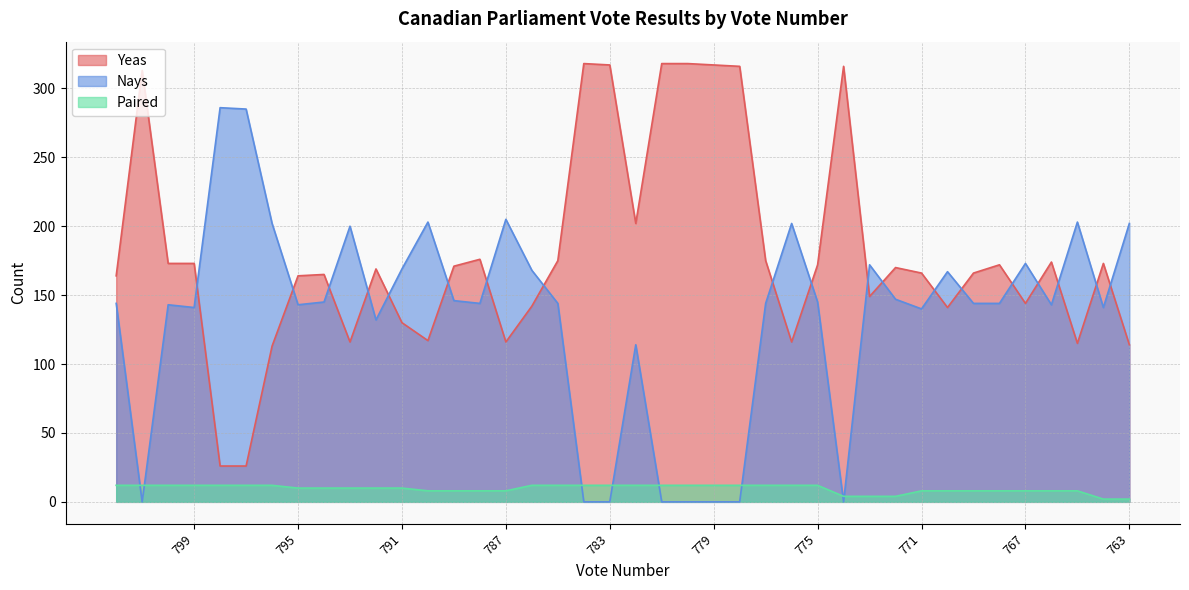

How many lines are shown in the chart?

3